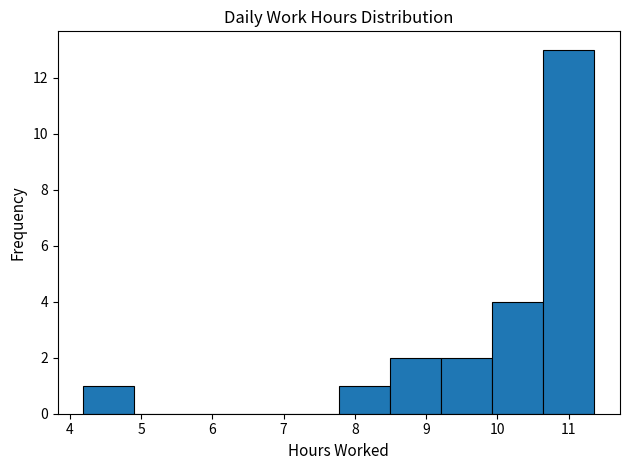

Reading left to right, list every bar in this chart as the range it spans on the x-axis followed by its height. Neither the bar edges nor the heights are printed on the chart, so give them approximately, as read against the axes.

4.2 to 4.9: 1
4.9 to 5.6: 0
5.6 to 6.3: 0
6.3 to 7.1: 0
7.1 to 7.8: 0
7.8 to 8.5: 1
8.5 to 9.2: 2
9.2 to 9.9: 2
9.9 to 10.6: 4
10.6 to 11.4: 13